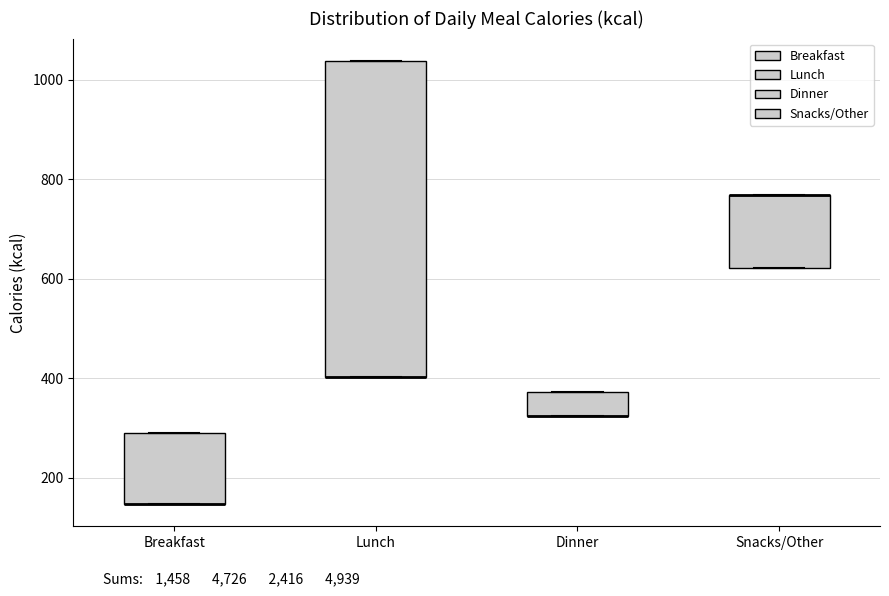

Reading left to right, read every box against the y-axis: the position of its median line, the range the box covers, and the ends of its whiskers. The values are not printed on the chart, so give them approximately, as read against the axis.

Breakfast: median 140 (drawn on the box's lower edge), box 140 to 300, whiskers 140 to 300
Lunch: median 400 (drawn on the box's lower edge), box 400 to 1040, whiskers 400 to 1040
Dinner: median 320 (drawn on the box's lower edge), box 320 to 380, whiskers 320 to 380
Snacks/Other: median 760 (drawn on the box's upper edge), box 620 to 760, whiskers 620 to 760